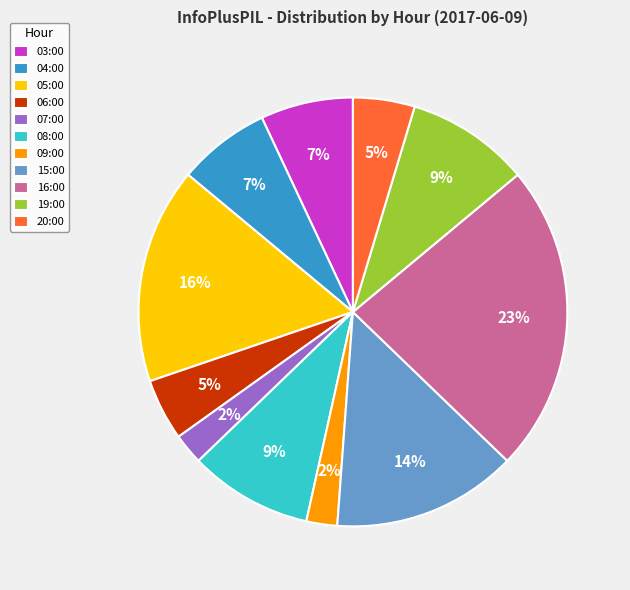

What is the largest slice in the pie chart?

16:00